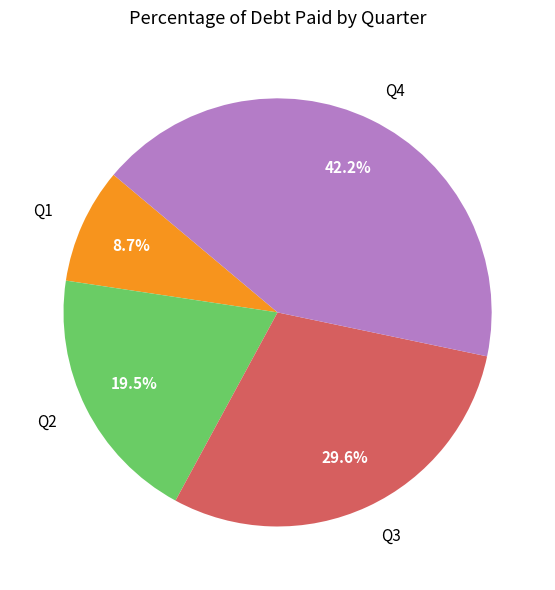

To the nearest percent, what is the combined percentage of Q3 and Q4?

72%